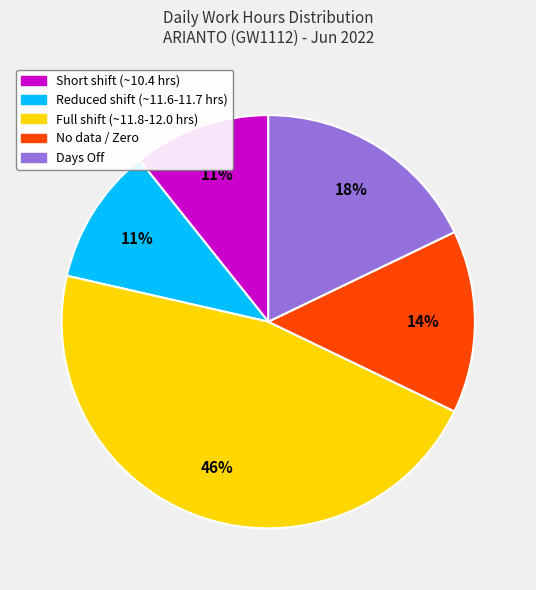

To the nearest percent, what is the average slice percentage?

20%